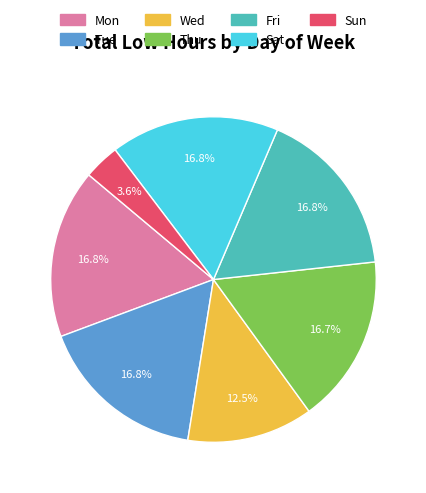

What percentage is the Thu slice, to the nearest percent?

17%